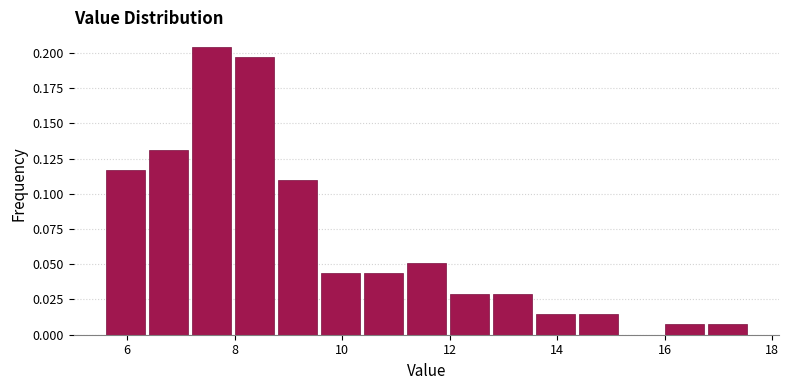

Over which range of the x-axis is the bar tallest?

7.2 to 8.0